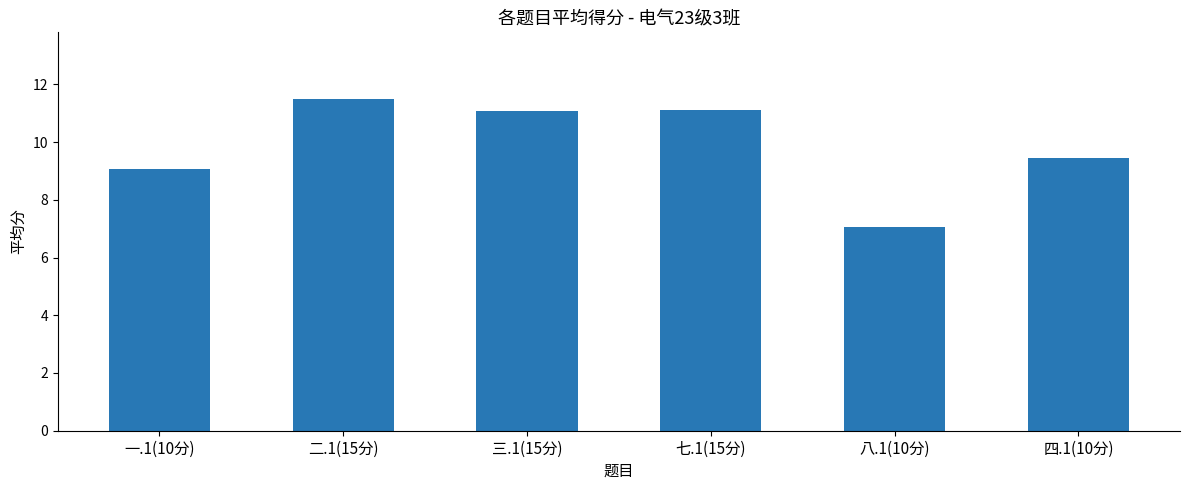

The chart shows a value of 13.6 at 四.1(10分). True or false?

False